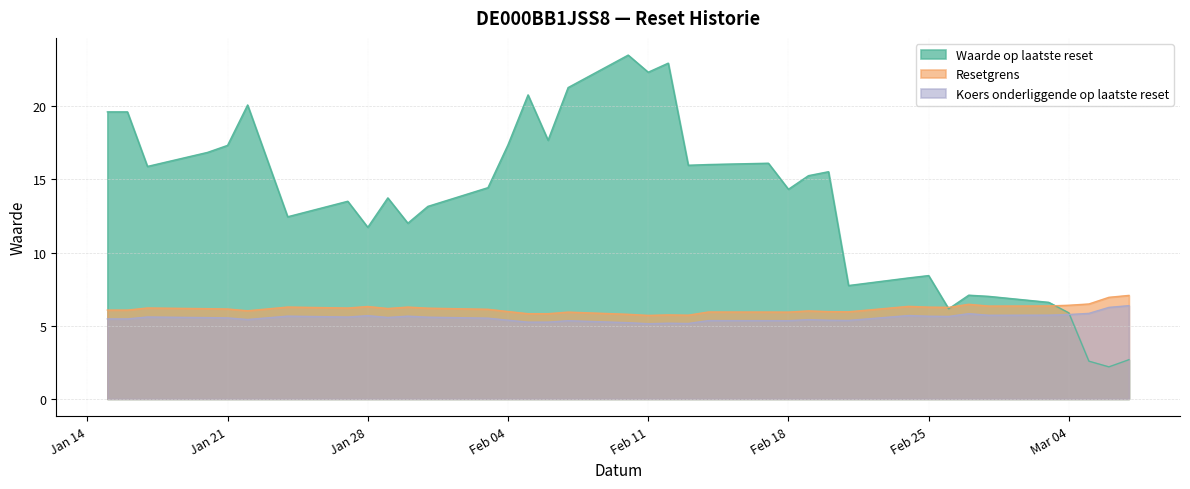

What is the lowest value of the Waarde op laatste reset series?

2.2